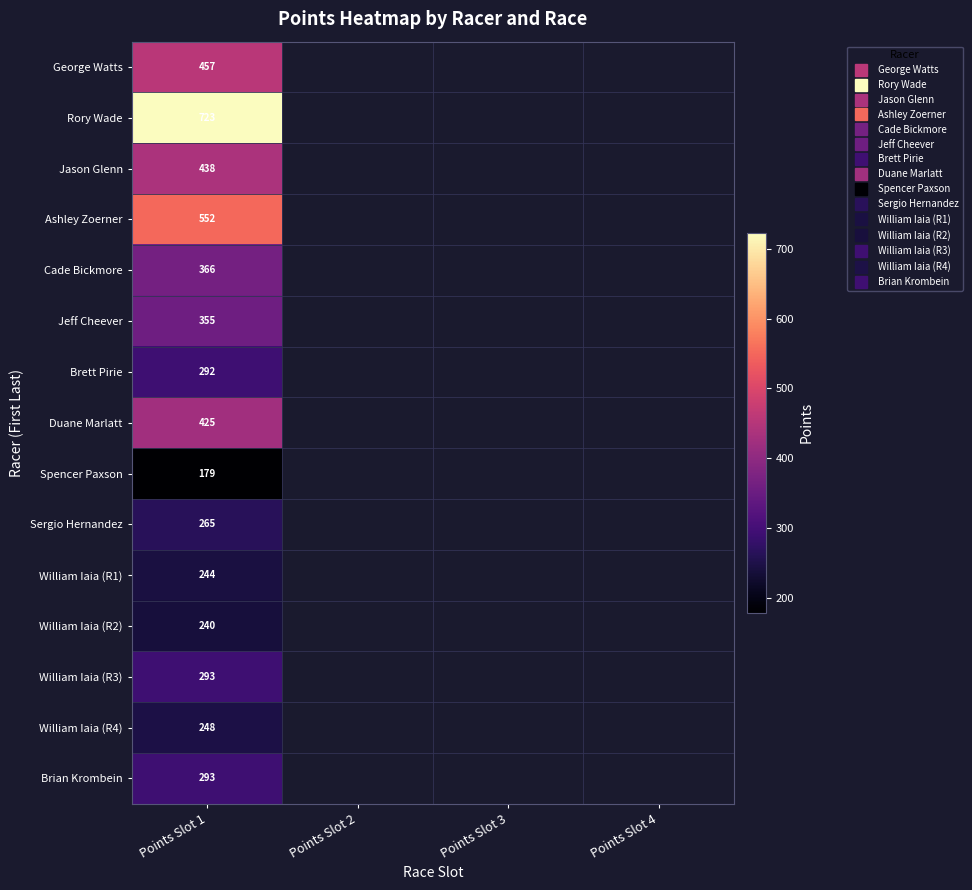

What is the spread (max minus min) of values at Points Slot 1?

543.9